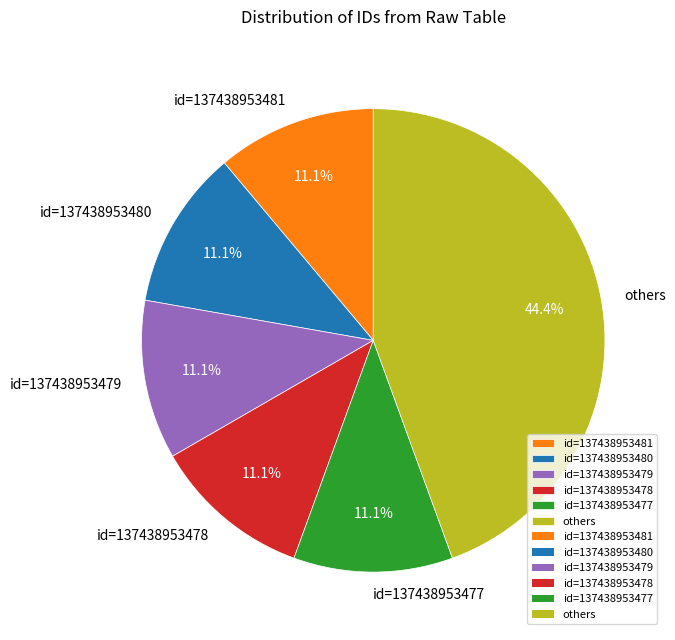

What percentage do id=137438953481 and id=137438953477 together represent?

22.2%